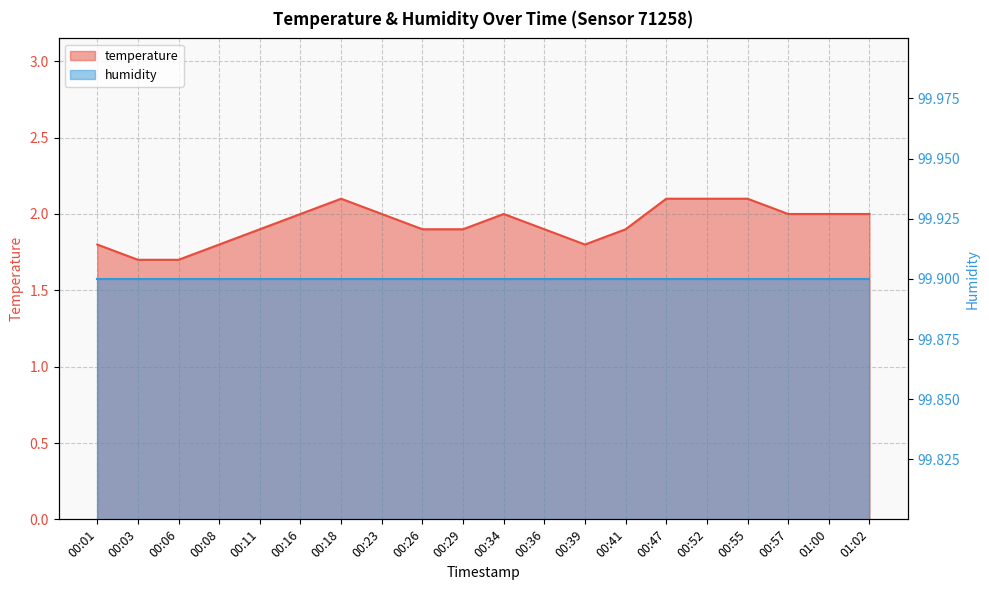

Which category has the lowest value across all series?

00:03